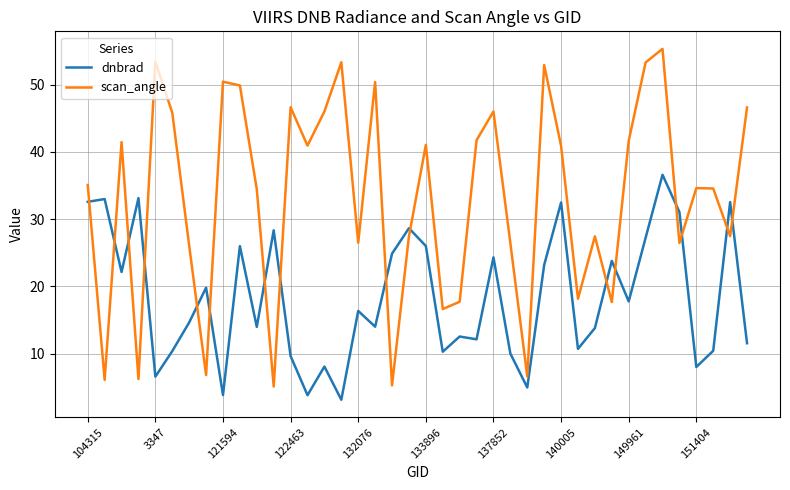

What is the difference between the maximum and minimum values in the scan_angle series?

50.2